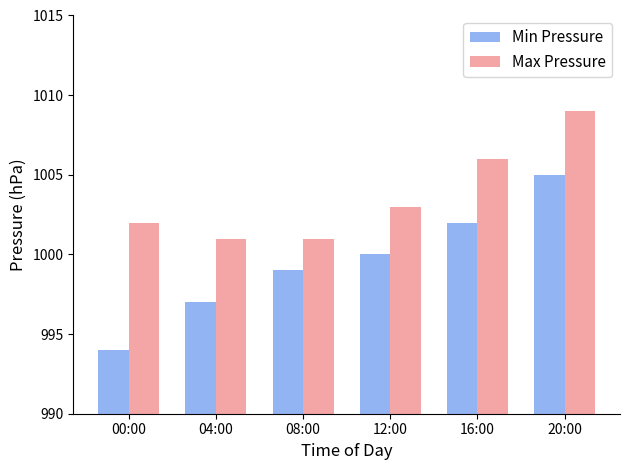

What is the difference between the maximum and minimum values in the Min Pressure series?

11